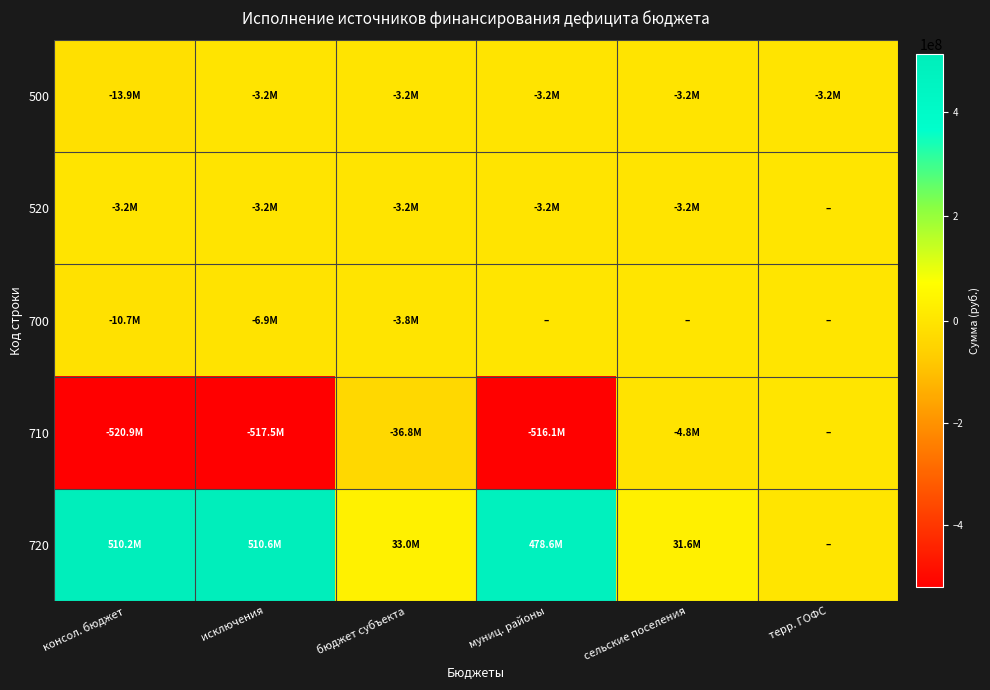

Between сельские поселения and муниц. районы, which is larger?

сельские поселения